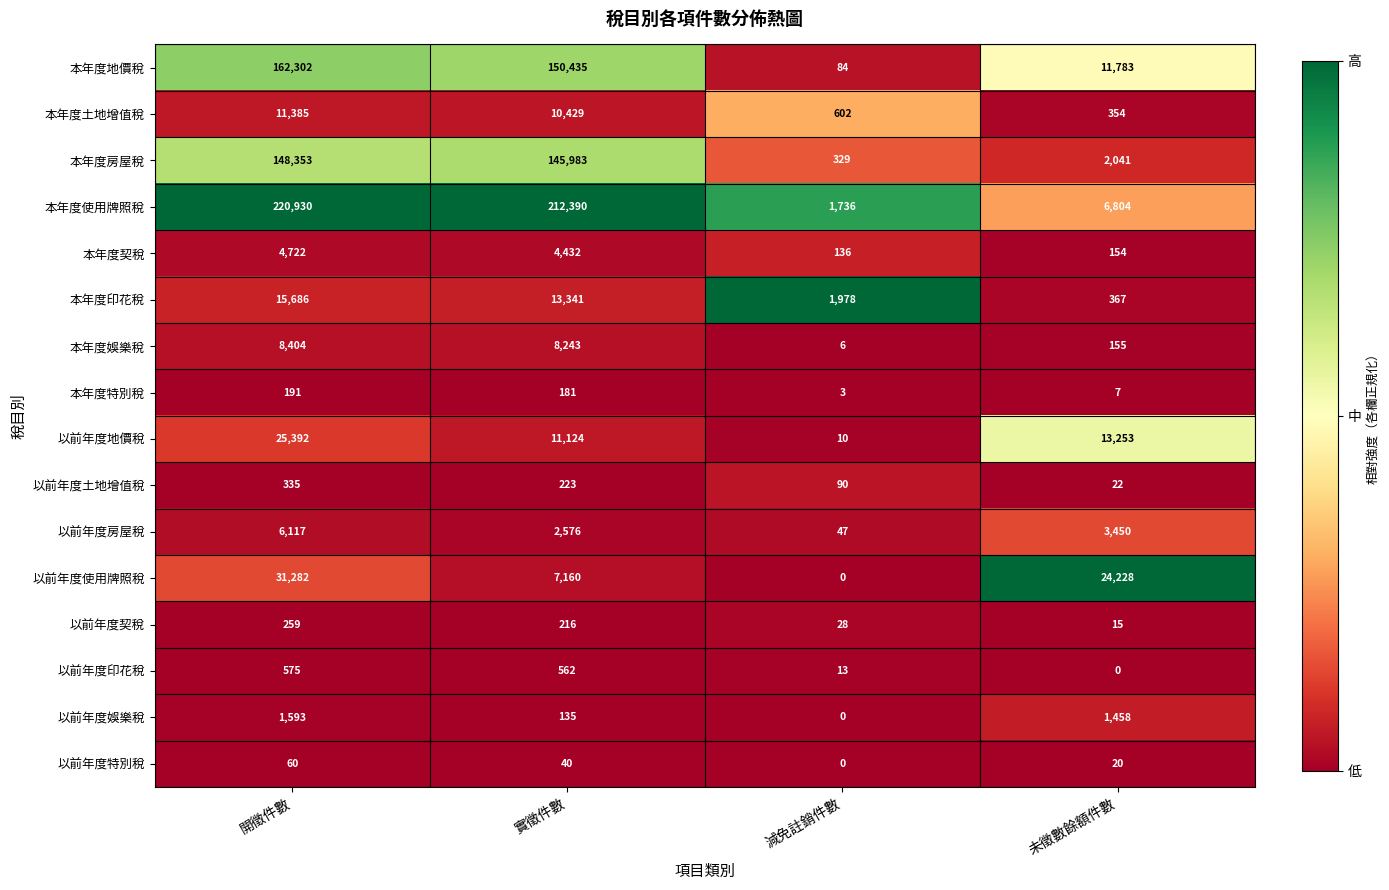

What is the total value across all series at 開徵件數?

637586